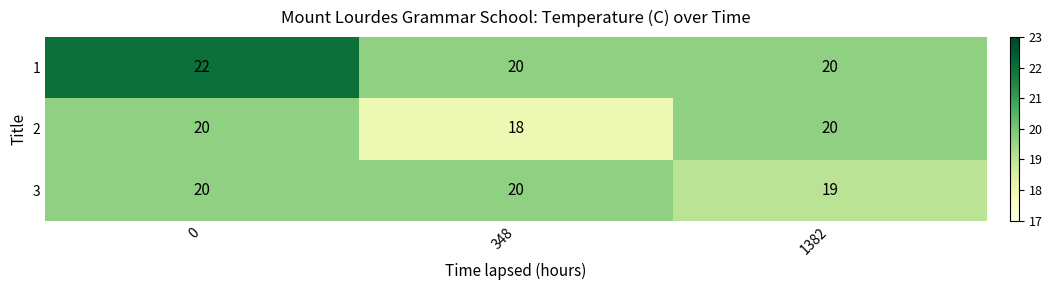

Is it true that 3 equals 19 at 1382?

True